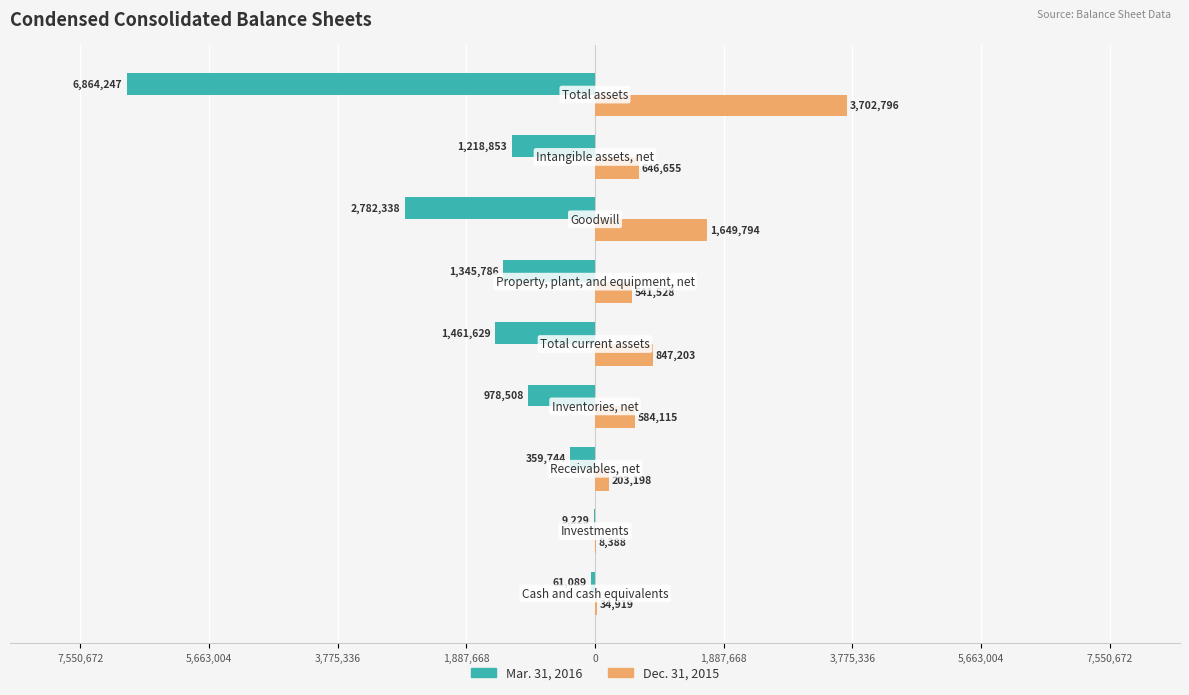

What are all the series names shown in the legend?

Mar. 31, 2016, Dec. 31, 2015